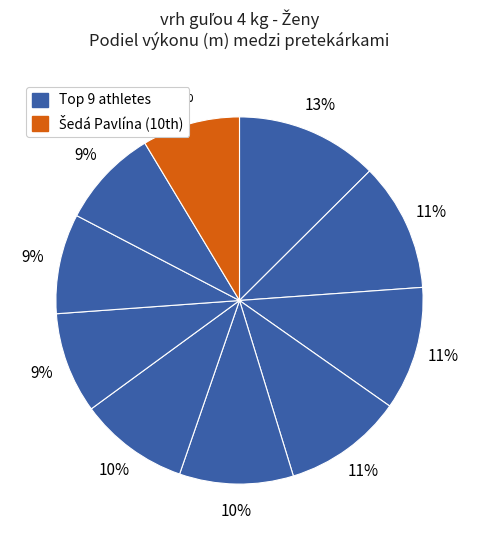

How many segments does this pie chart have?

10